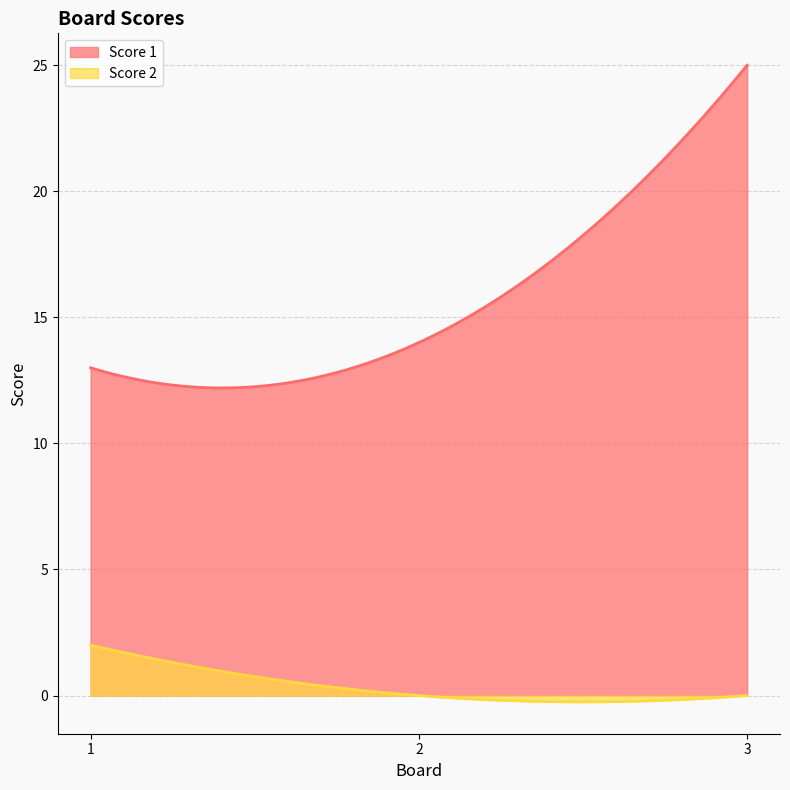

List the series in order of their overall mean, highest first.

Score 1, Score 2